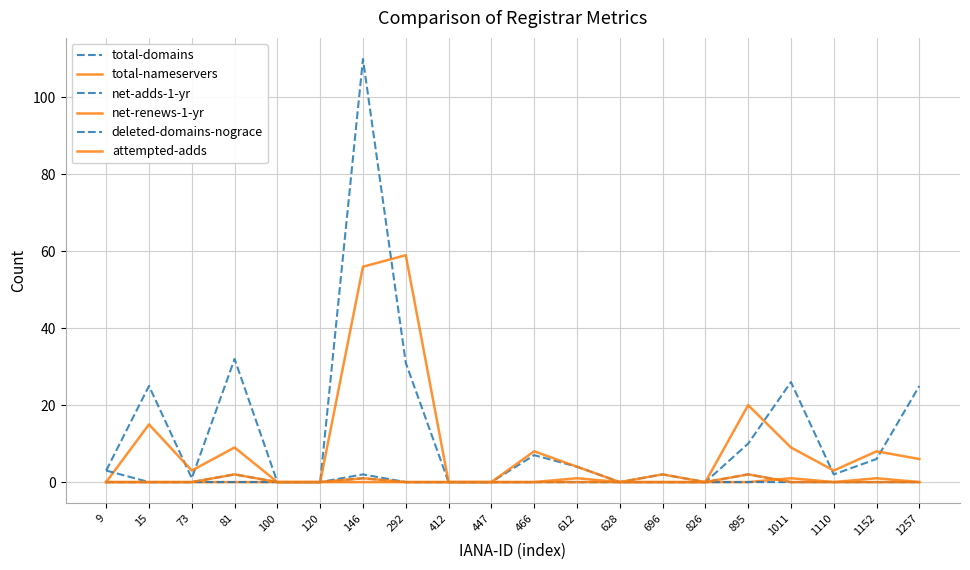

At how many categories does at least one series exceed 47?

2